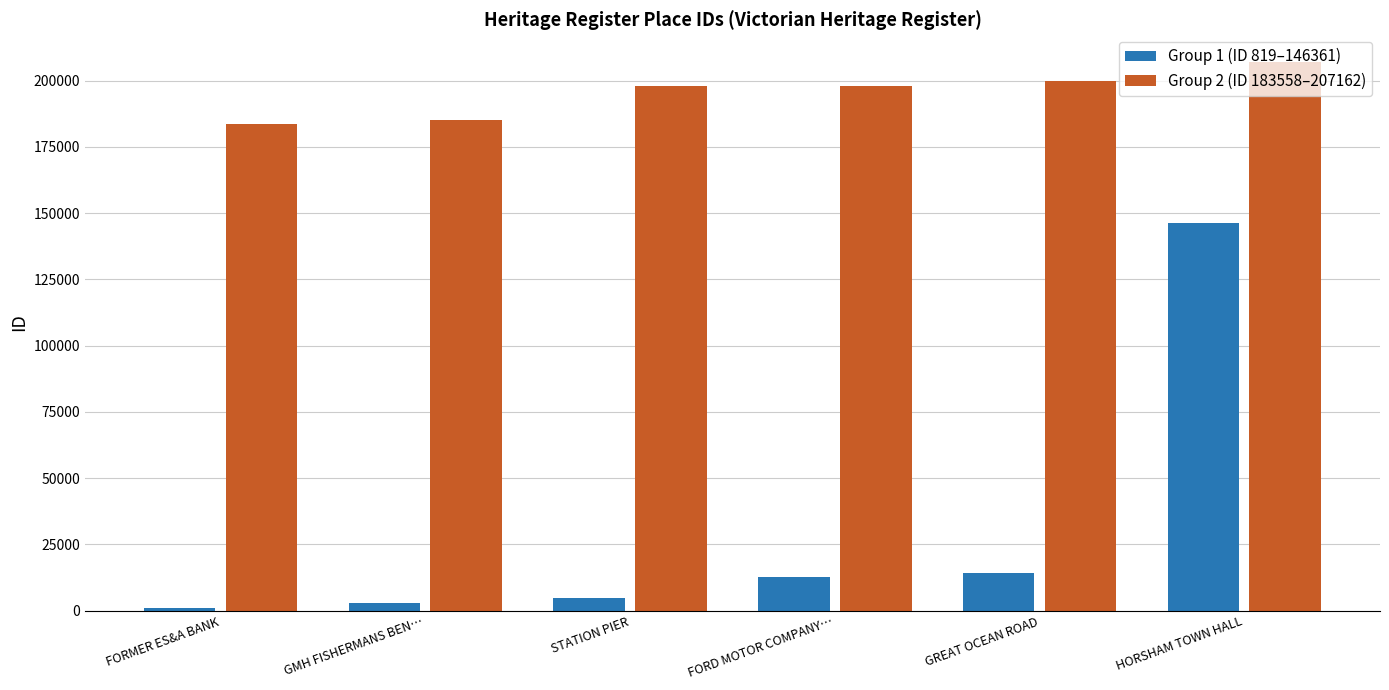

What is the lowest value of the Group 2 (ID 183558–207162) series?

183558